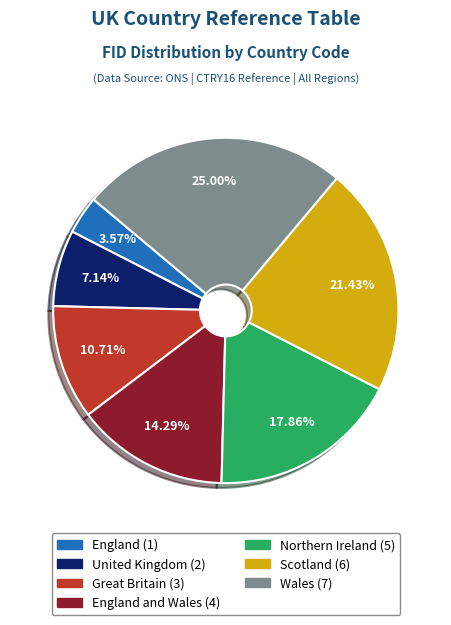

Is there any slice that represents more than half of the pie?

No